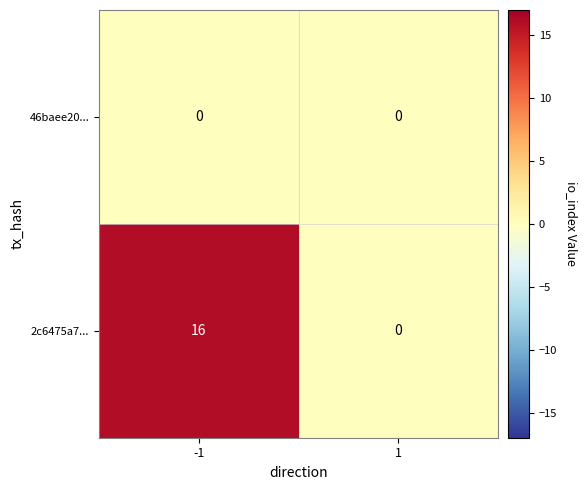

Rank the series by their average value, from lowest to highest.

46baee20..., 2c6475a7...